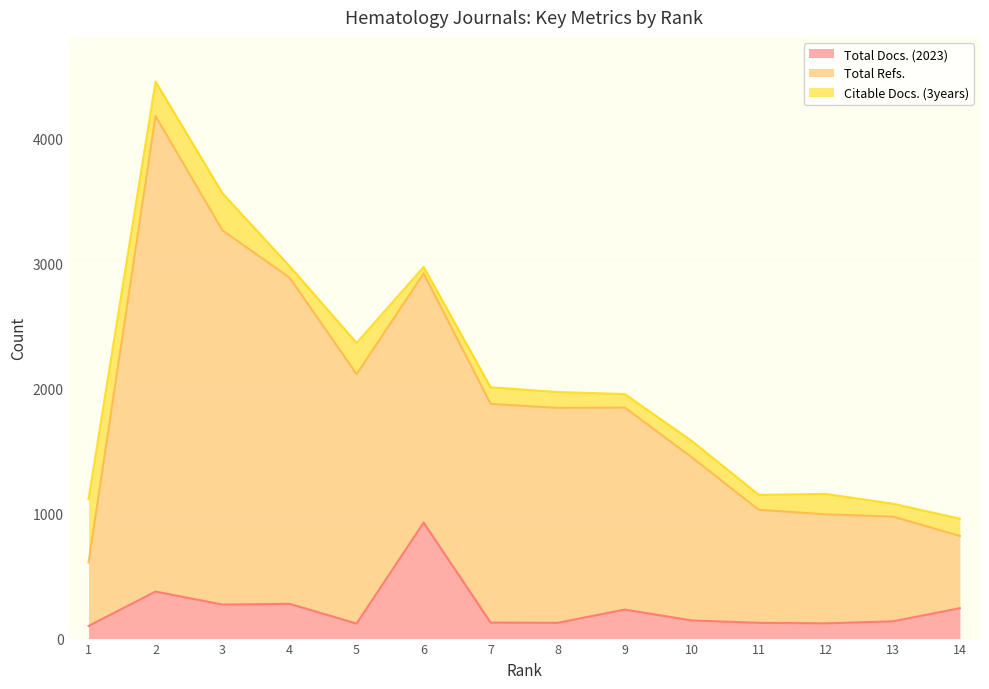

What are all the series names shown in the legend?

Total Docs. (2023), Total Refs., Citable Docs. (3years)